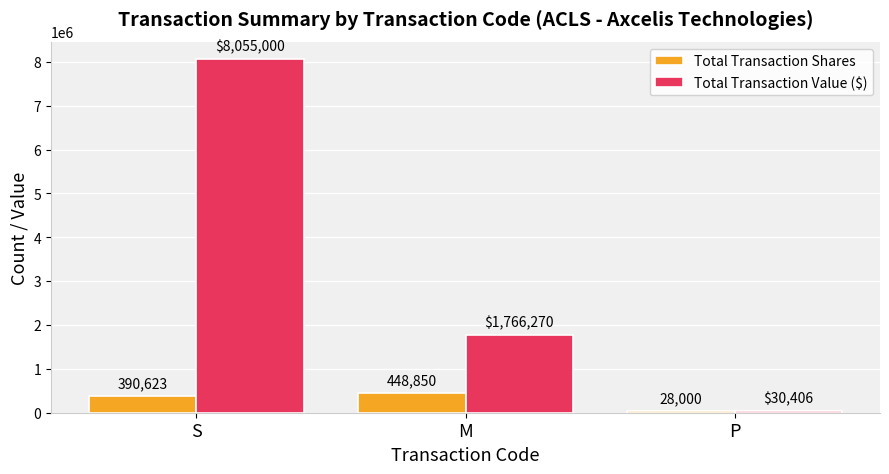

What position from the right is P?

1